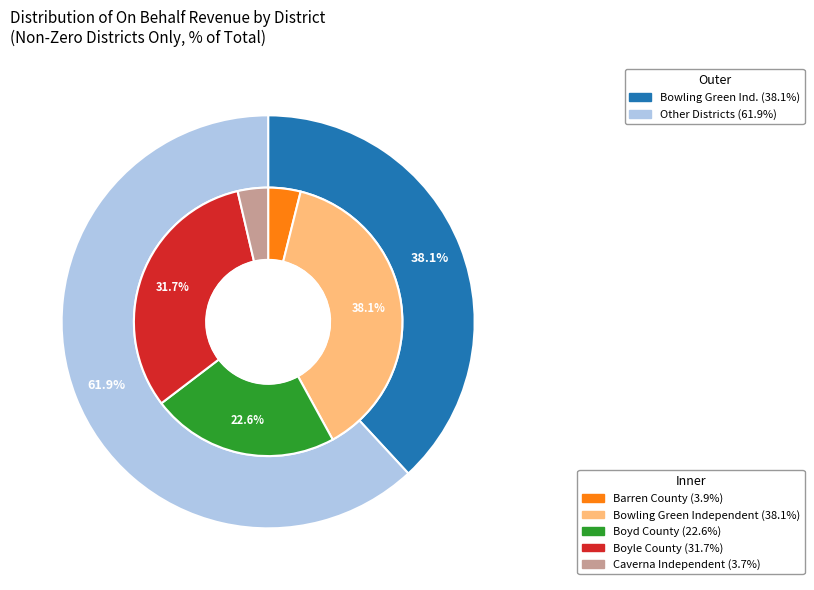

Is it true that Barren County is 4% of the pie?

True